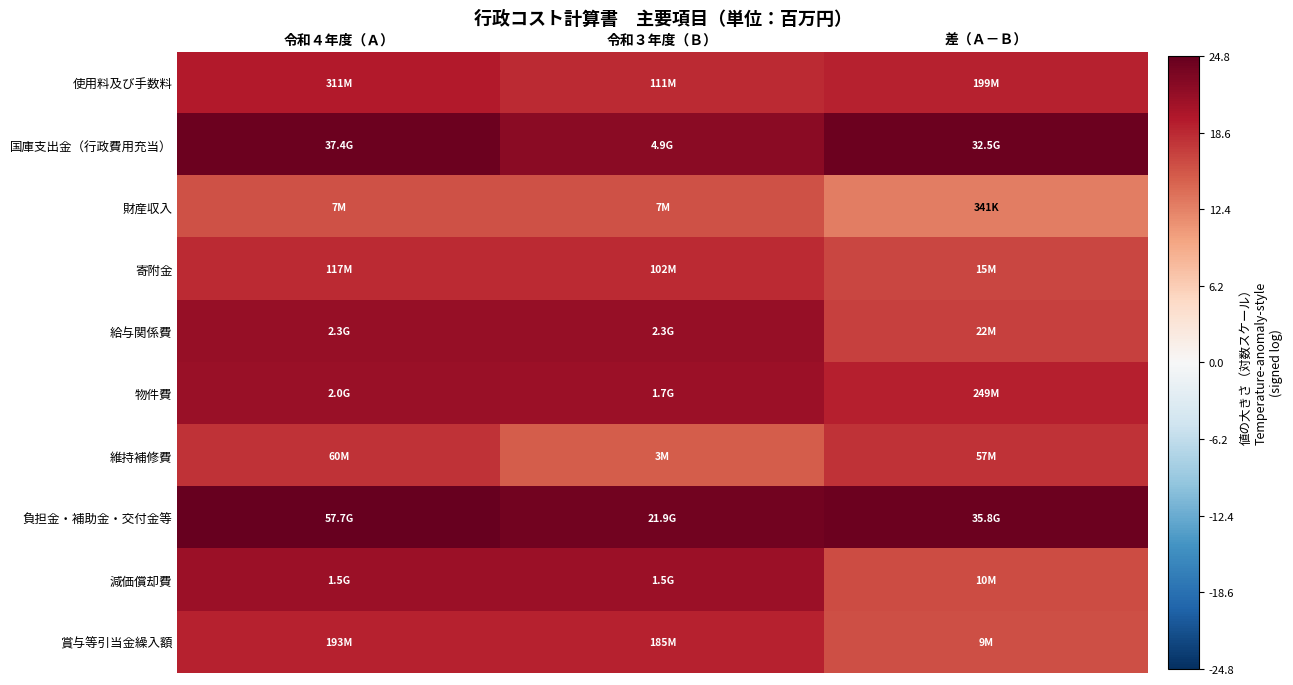

What is the difference between the highest and lowest values at 令和４年度（Ａ）?

9.0